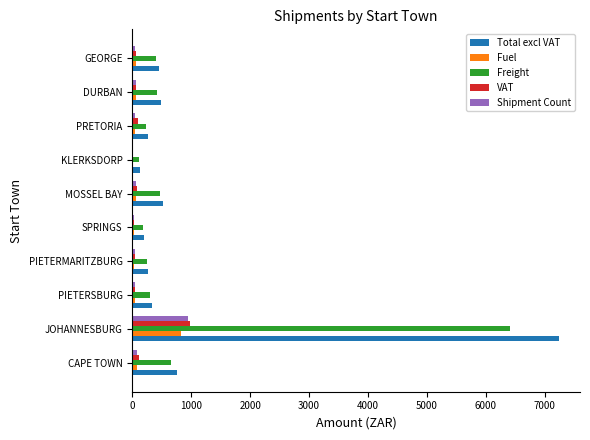

At which category is the sum across all series the highest?

JOHANNESBURG